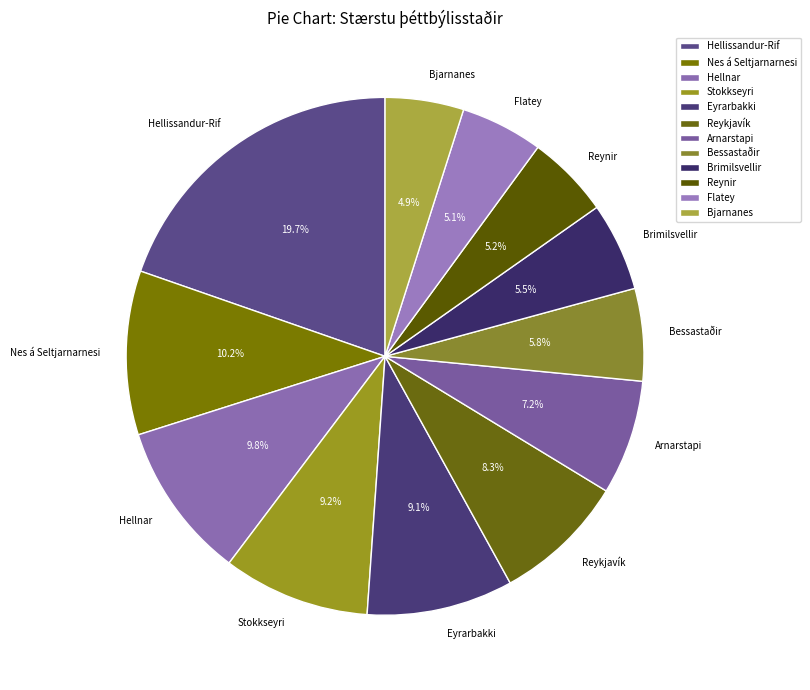

What is the ratio of the value at Brimilsvellir to the value at Hellnar?

0.6